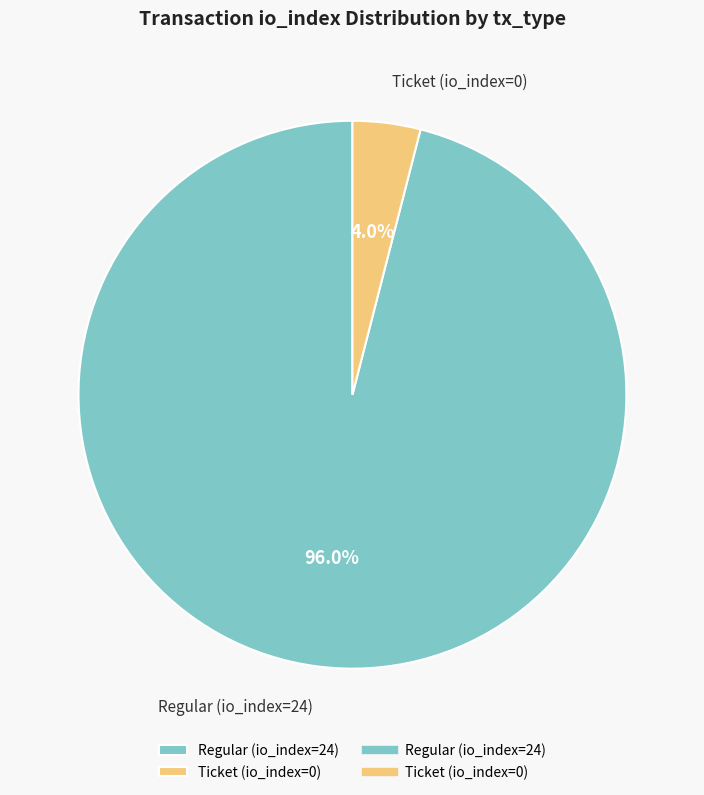

Does Ticket (io_index=0) represent more than half of the total?

No